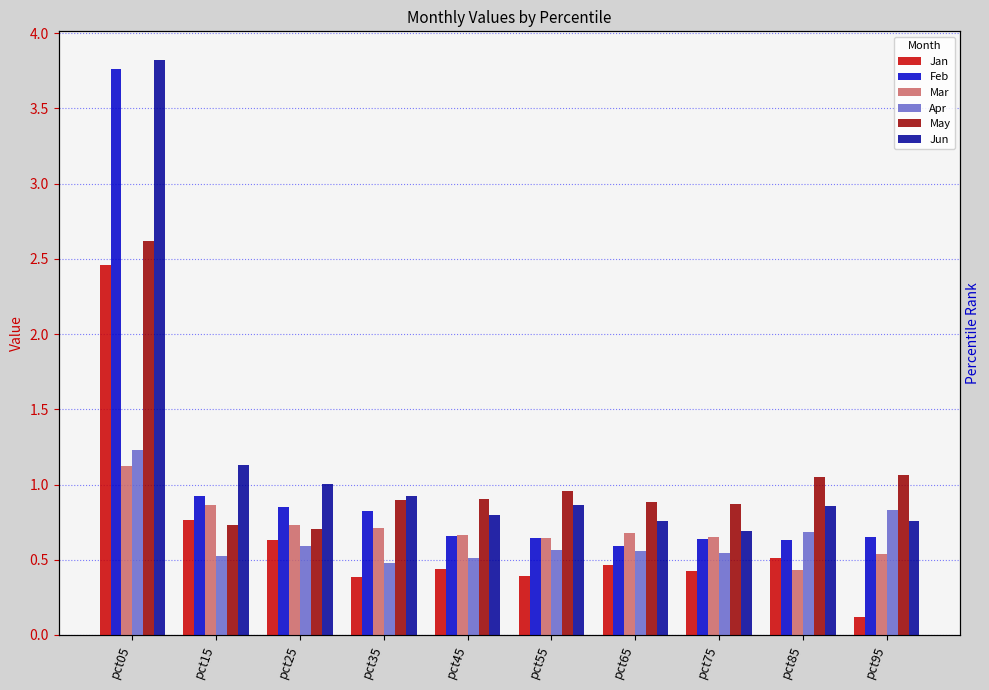

Reading left to right, what are all the values shown in this chart?

Jan: 2.5	0.8	0.6	0.4	0.4	0.4	0.5	0.4	0.5	0.1
Feb: 3.8	0.9	0.8	0.8	0.7	0.6	0.6	0.6	0.6	0.7
Mar: 1.1	0.9	0.7	0.7	0.7	0.6	0.7	0.6	0.4	0.5
Apr: 1.2	0.5	0.6	0.5	0.5	0.6	0.6	0.5	0.7	0.8
May: 2.6	0.7	0.7	0.9	0.9	1.0	0.9	0.9	1.0	1.1
Jun: 3.8	1.1	1.0	0.9	0.8	0.9	0.8	0.7	0.9	0.8